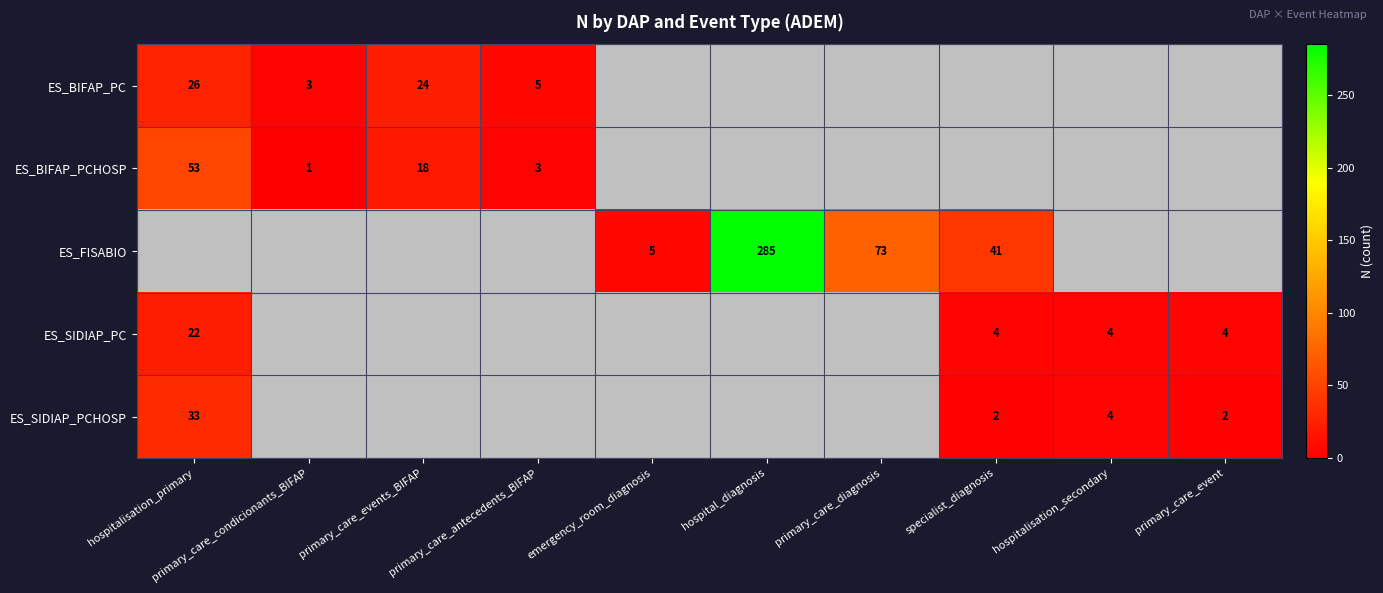

What is the spread (max minus min) of values at primary_care_condicionants_BIFAP?

2.0